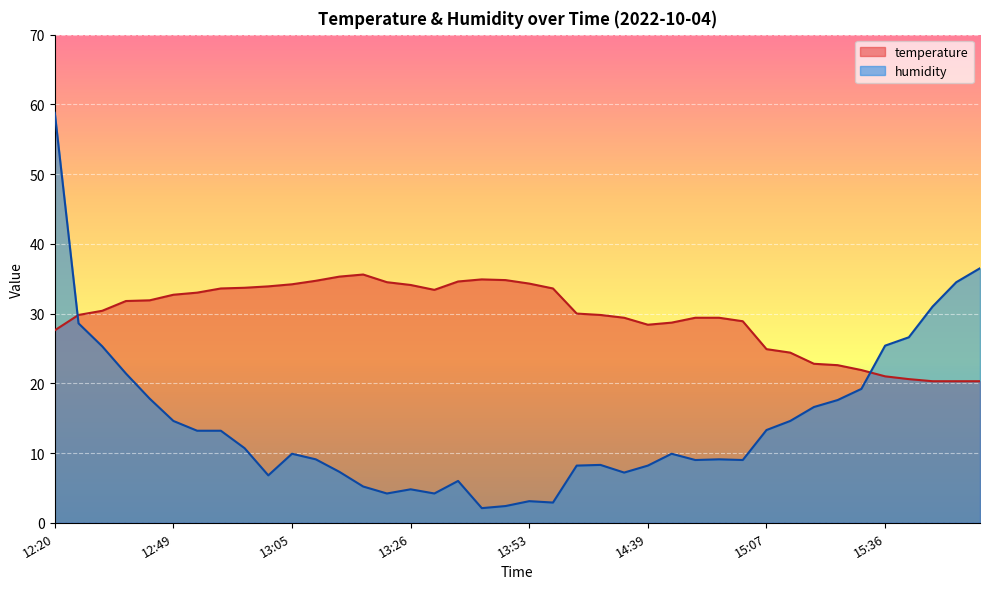

True or false: humidity and temperature cross at least once.

True